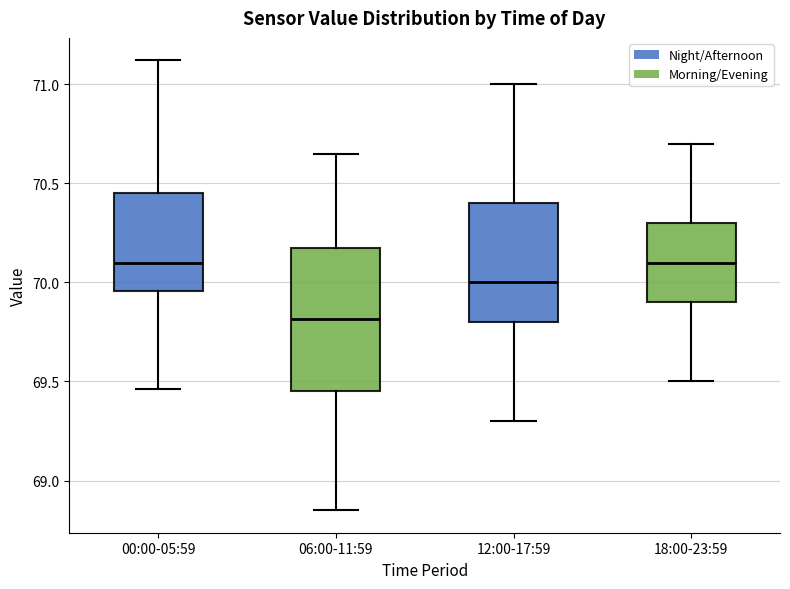

Reading left to right, read every box against the y-axis: the position of its median line, the range the box covers, and the ends of its whiskers. The values are not printed on the chart, so give them approximately, as read against the axis.

00:00-05:59: median 70.10, box 69.95 to 70.45, whiskers 69.45 to 71.10
06:00-11:59: median 69.80, box 69.45 to 70.20, whiskers 68.85 to 70.65
12:00-17:59: median 70.00, box 69.80 to 70.40, whiskers 69.30 to 71.00
18:00-23:59: median 70.10, box 69.90 to 70.30, whiskers 69.50 to 70.70